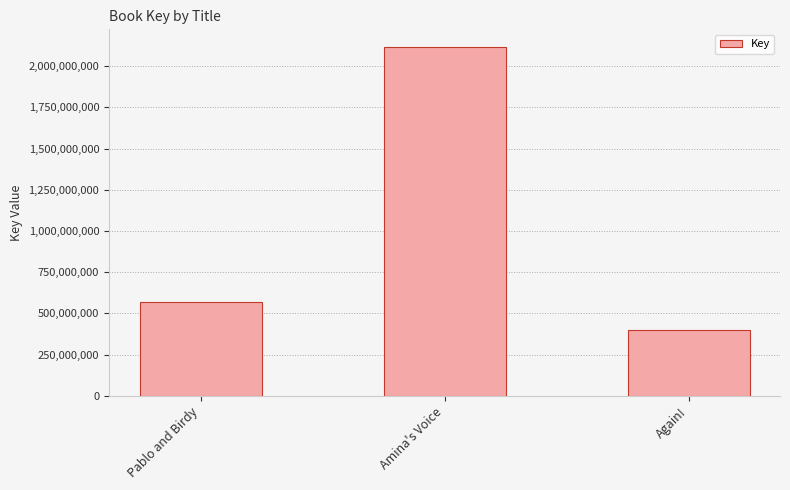

What is the change in value from Pablo and Birdy to Again!?

-168858084